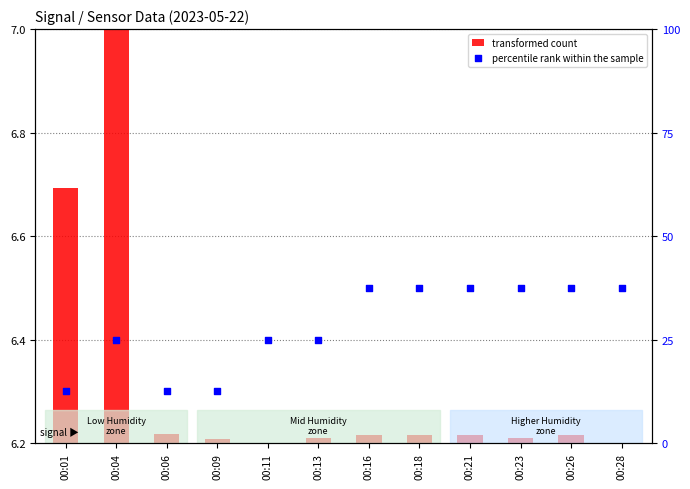

Is the value of transformed count at 00:09 greater than the value of percentile rank within the sample at 00:11?

No